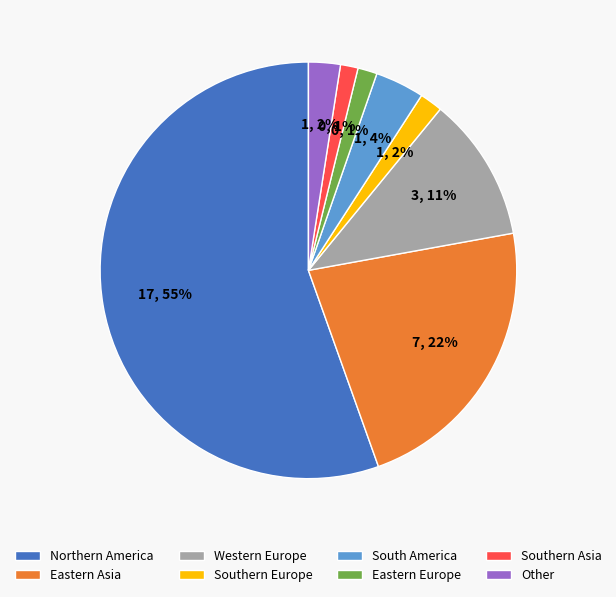

To the nearest percent, what is the combined percentage of Other and South America?

6%